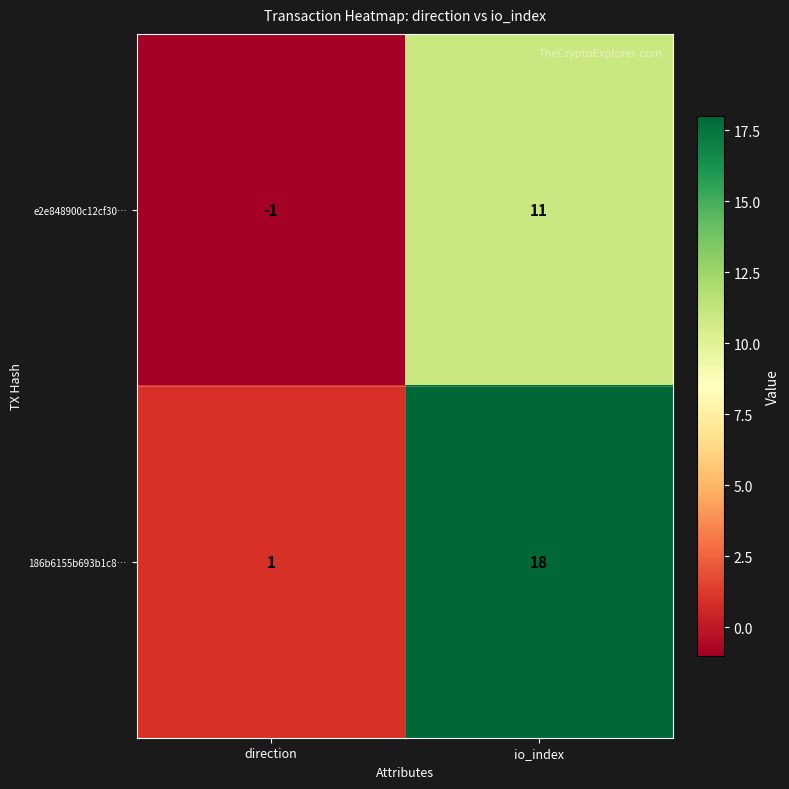

Which category has the highest value in the 186b6155b693b1c8… series?

io_index